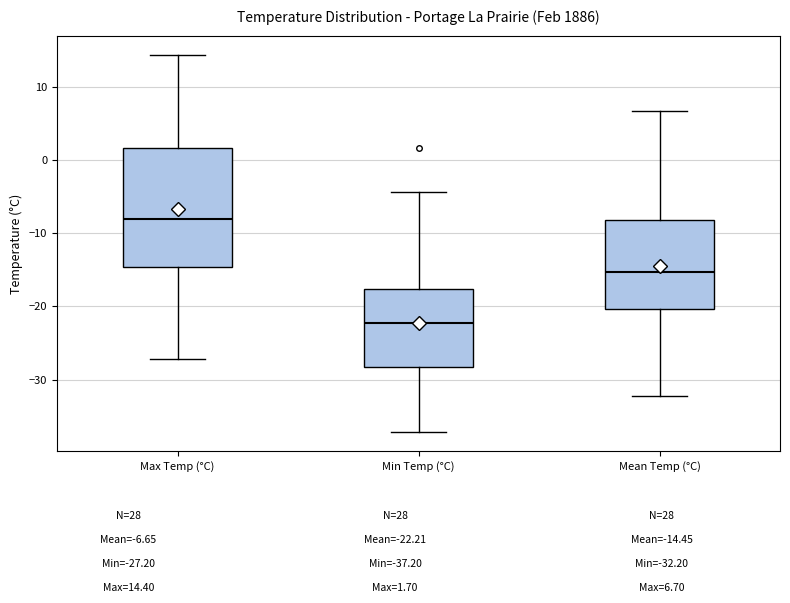

Comparing the boxes themselves (not the whiskers), which one is the tallest?

Max Temp (°C)